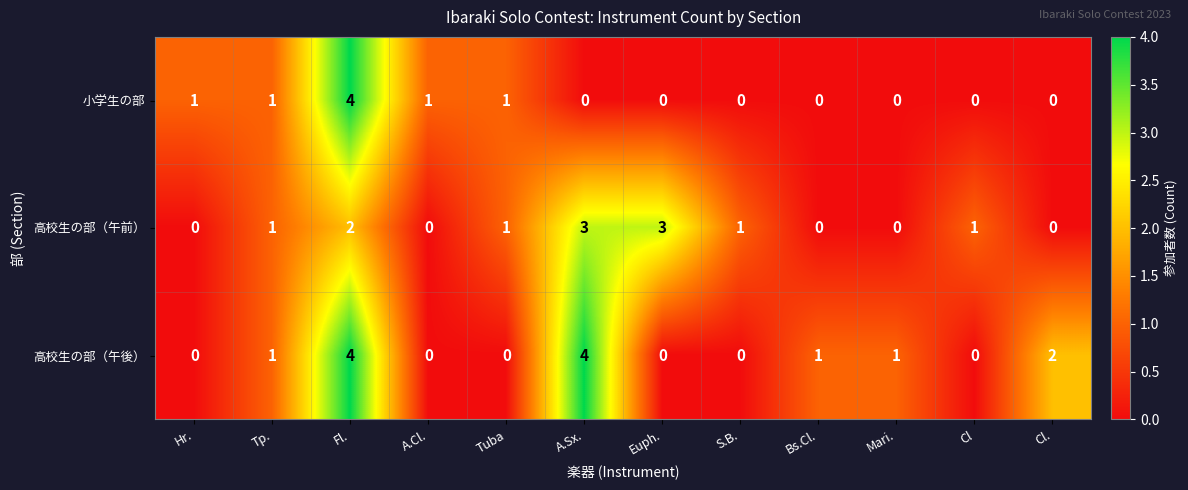

True or false: 高校生の部（午前） has a value of 2 at Tuba.

False